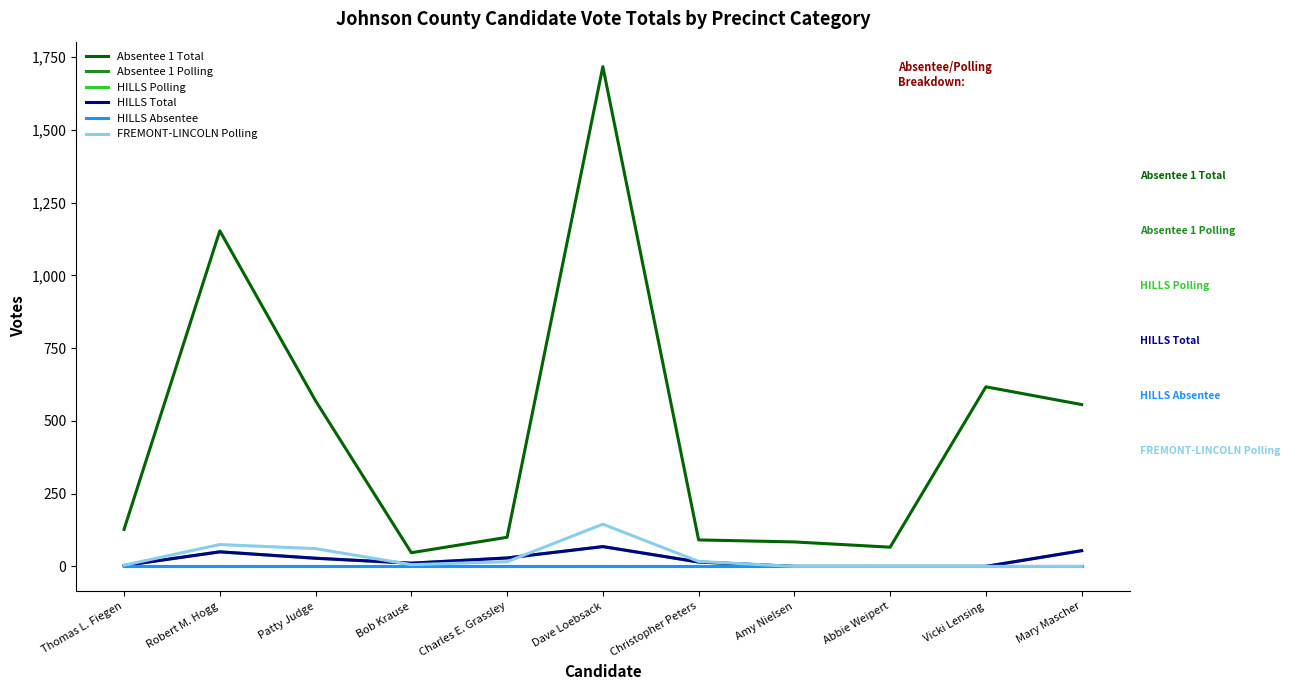

Is this an area chart (filled region under the line)?

No